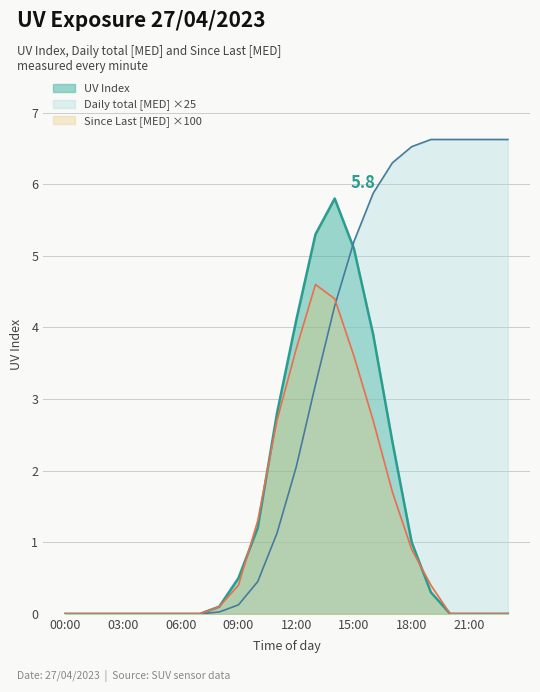

What is the label of the 19th point from the right?

05:00